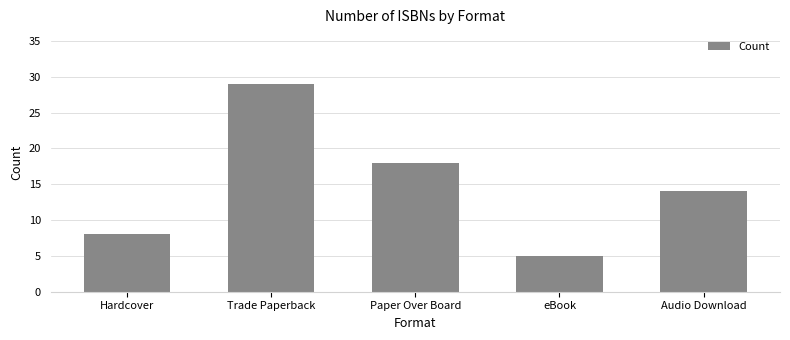

What is the difference between the maximum and second lowest values?

21